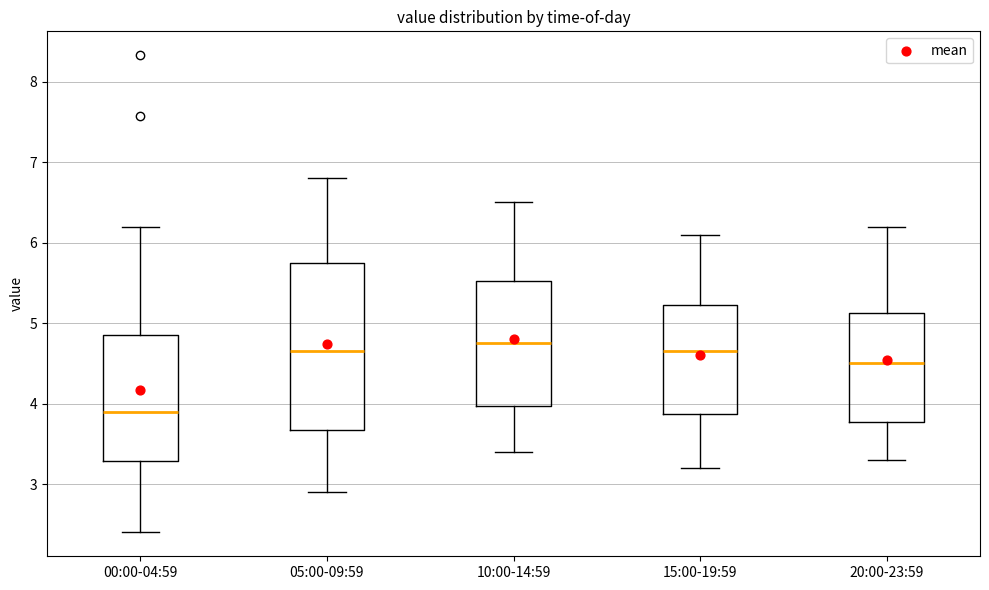

Reading left to right, read every box against the y-axis: the position of its median line, the range the box covers, and the ends of its whiskers. The values are not printed on the chart, so give them approximately, as read against the axis.

00:00-04:59: median 3.9, box 3.3 to 4.9, whiskers 2.4 to 6.2
05:00-09:59: median 4.7, box 3.7 to 5.8, whiskers 2.9 to 6.8
10:00-14:59: median 4.8, box 4.0 to 5.5, whiskers 3.4 to 6.5
15:00-19:59: median 4.7, box 3.9 to 5.2, whiskers 3.2 to 6.1
20:00-23:59: median 4.5, box 3.8 to 5.1, whiskers 3.3 to 6.2